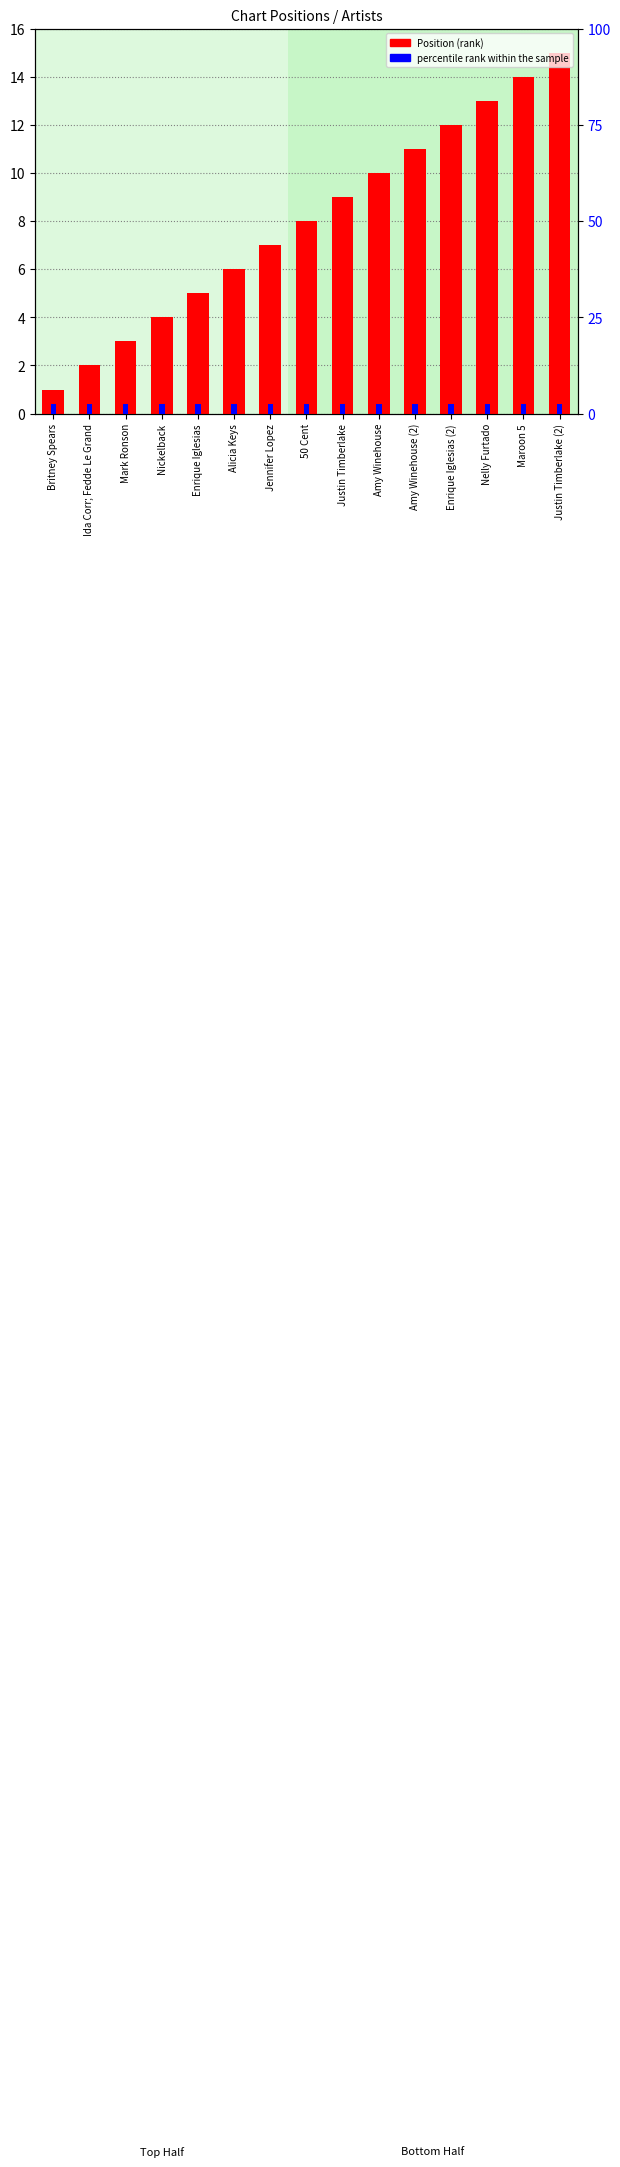

At how many categories does at least one series exceed 14?

1